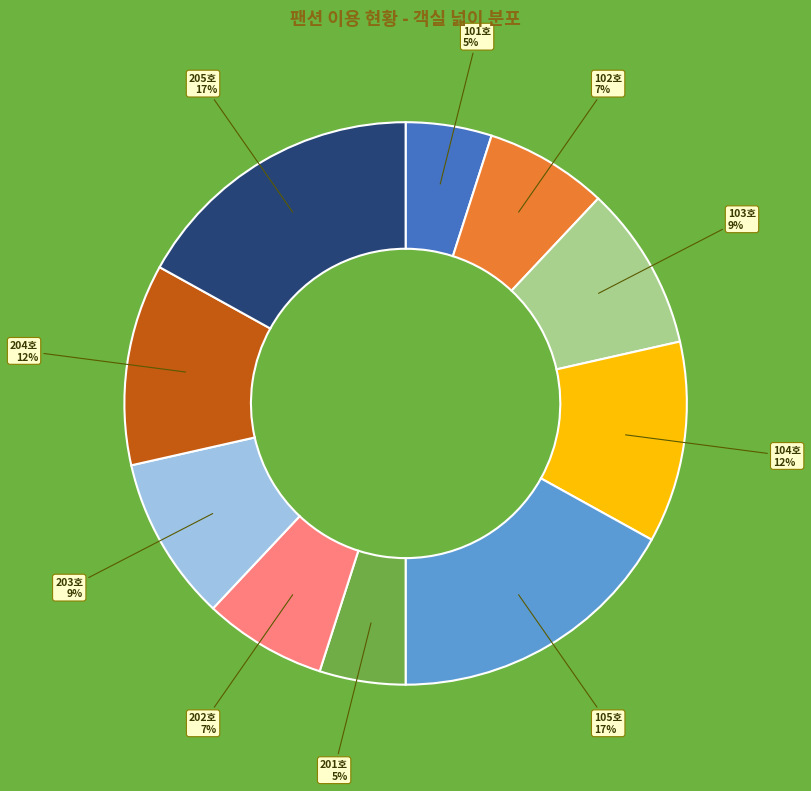

To the nearest percent, what is the difference between the largest and smallest slice percentages?

12%